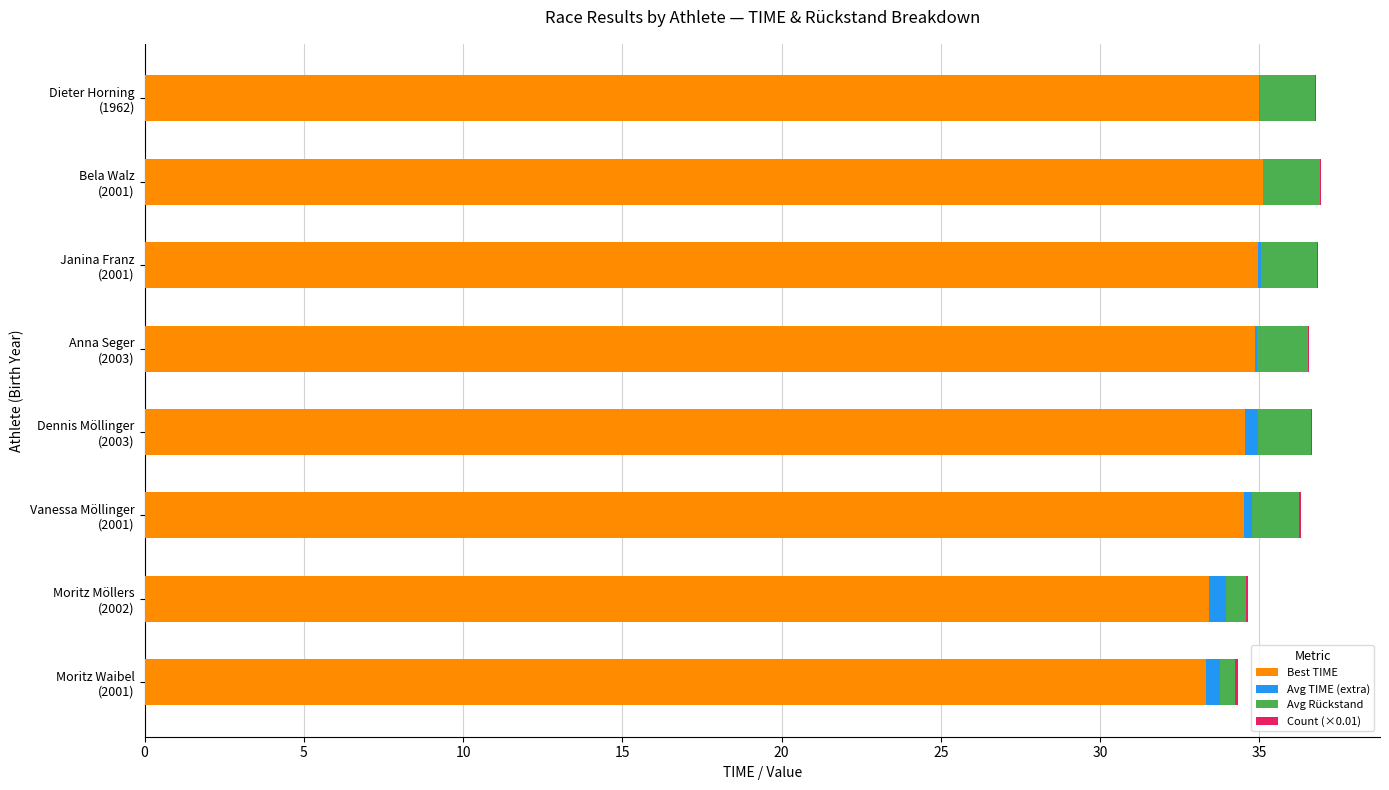

What is the maximum value for Best TIME?

35.1